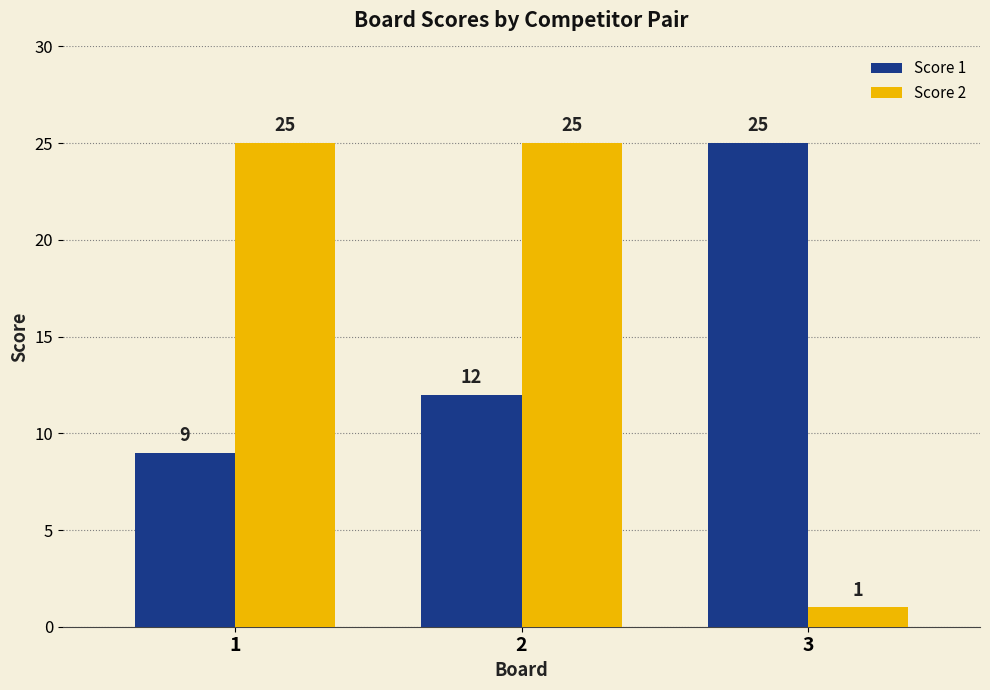

How many series are shown in this chart?

2